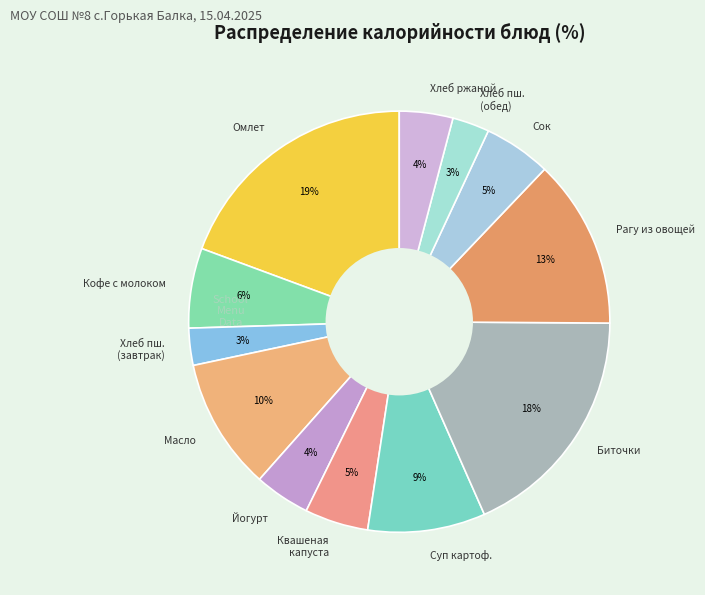

To the nearest percent, what is the average slice percentage?

8%